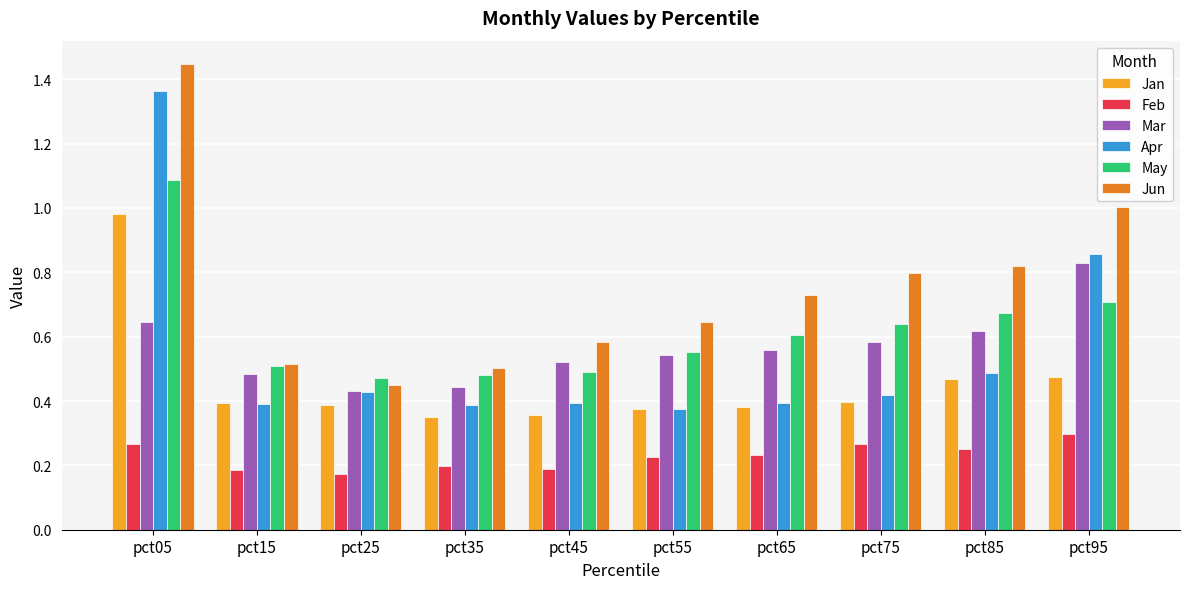

Is the value of Apr at pct85 greater than the value of Jan at pct35?

Yes